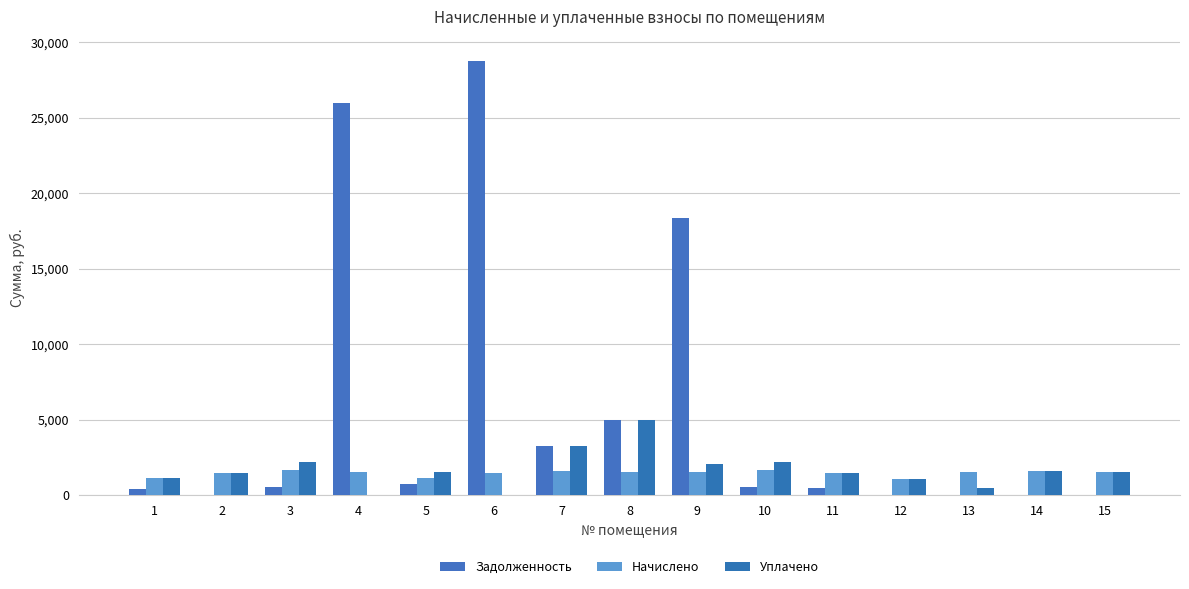

The value of Уплачено at 6 is 2425.7. True or false?

False